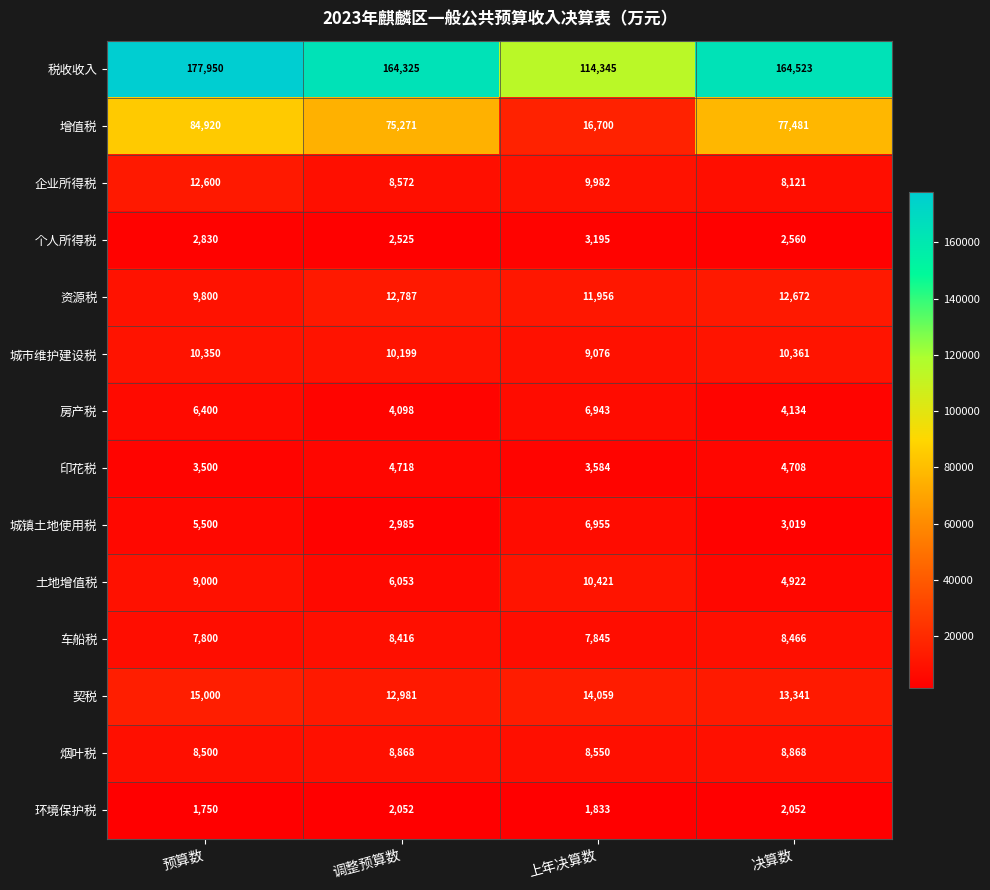

What value does the 印花税 series have at 决算数?

4708